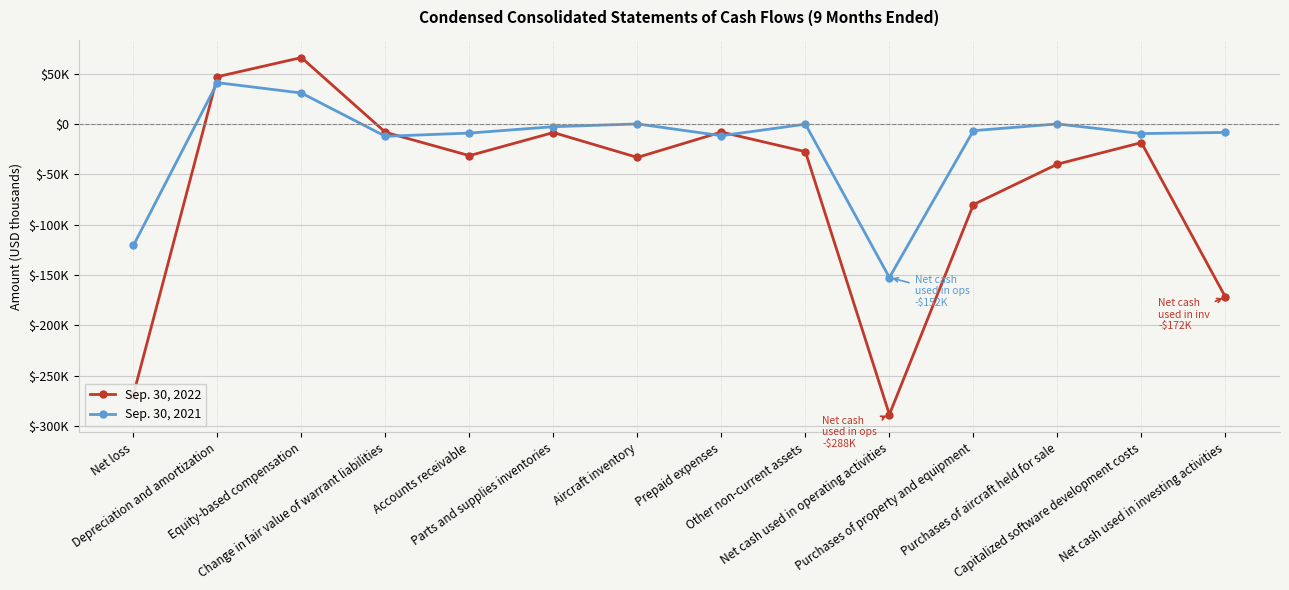

Reading left to right, what are all the values shown in this chart?

Sep. 30, 2022: Net loss=-268637	Depreciation and amortization=46862	Equity-based compensation=65839	Change in fair value of warrant liabilities=-8265	Accounts receivable=-31474	Parts and supplies inventories=-8544	Aircraft inventory=-33231	Prepaid expenses=-8065	Other non-current assets=-27534	Net cash used in operating activities=-288341	Purchases of property and equipment=-80039	Purchases of aircraft held for sale=-39894	Capitalized software development costs=-18532	Net cash used in investing activities=-171725
Sep. 30, 2021: Net loss=-120622	Depreciation and amortization=40952	Equity-based compensation=30668	Change in fair value of warrant liabilities=-12271	Accounts receivable=-9074	Parts and supplies inventories=-2749	Aircraft inventory=0	Prepaid expenses=-11673	Other non-current assets=-256	Net cash used in operating activities=-152416	Purchases of property and equipment=-6683	Purchases of aircraft held for sale=0	Capitalized software development costs=-9589	Net cash used in investing activities=-8428